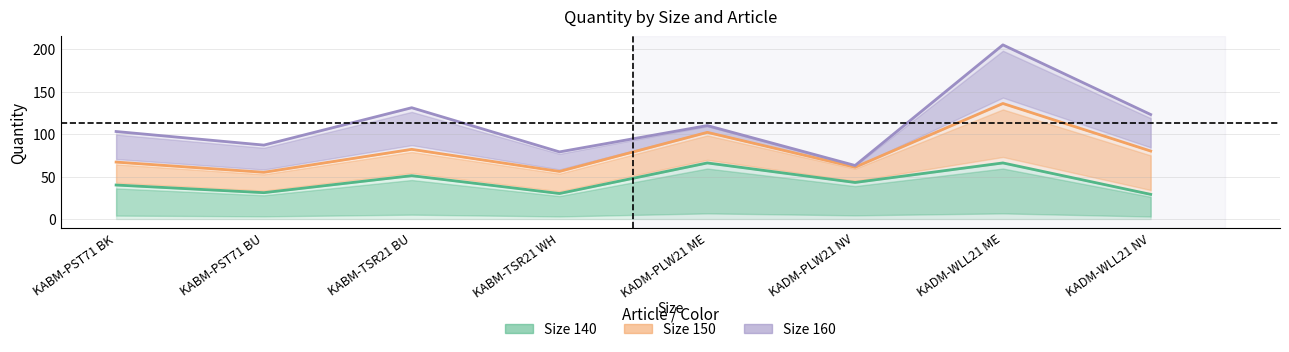

How many interior local valleys does the Size 150 (col_10) series have?

3